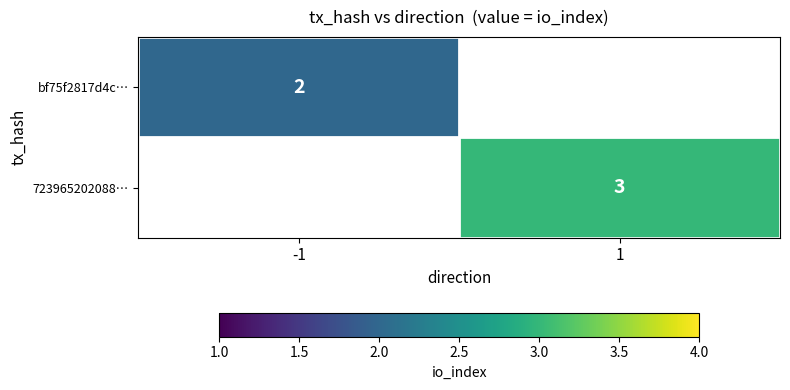

Is it true that bf75f2817d4c… equals 3 at -1?

False